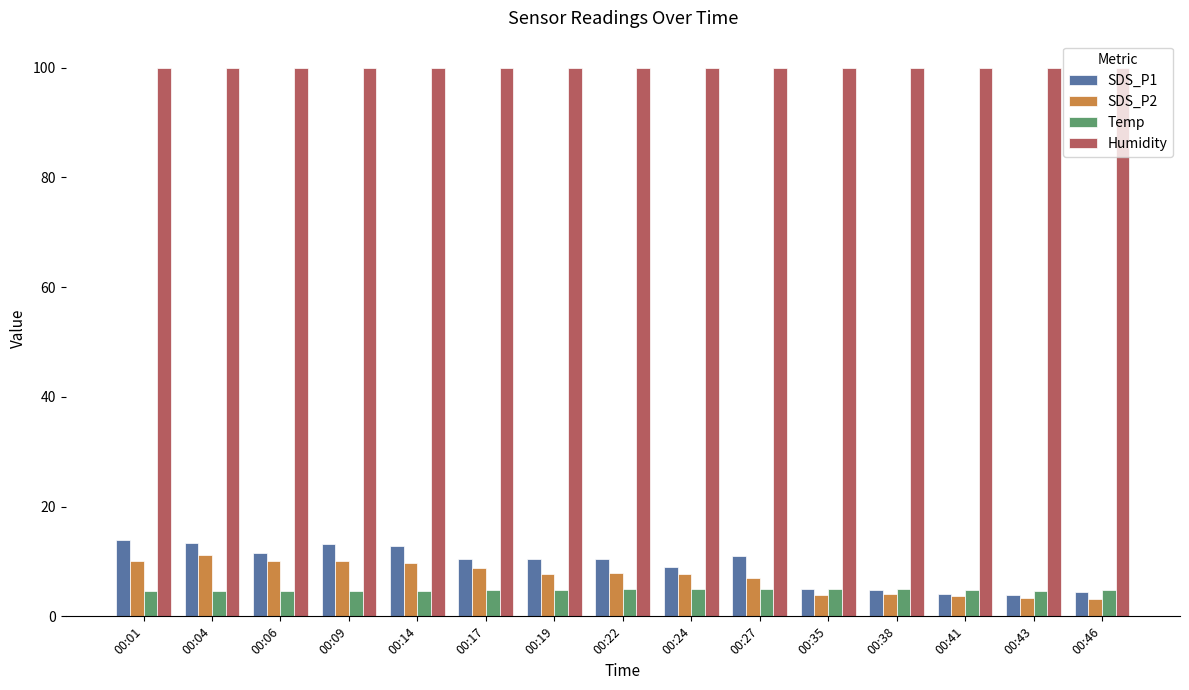

What is the average value of the Temp series?

4.8